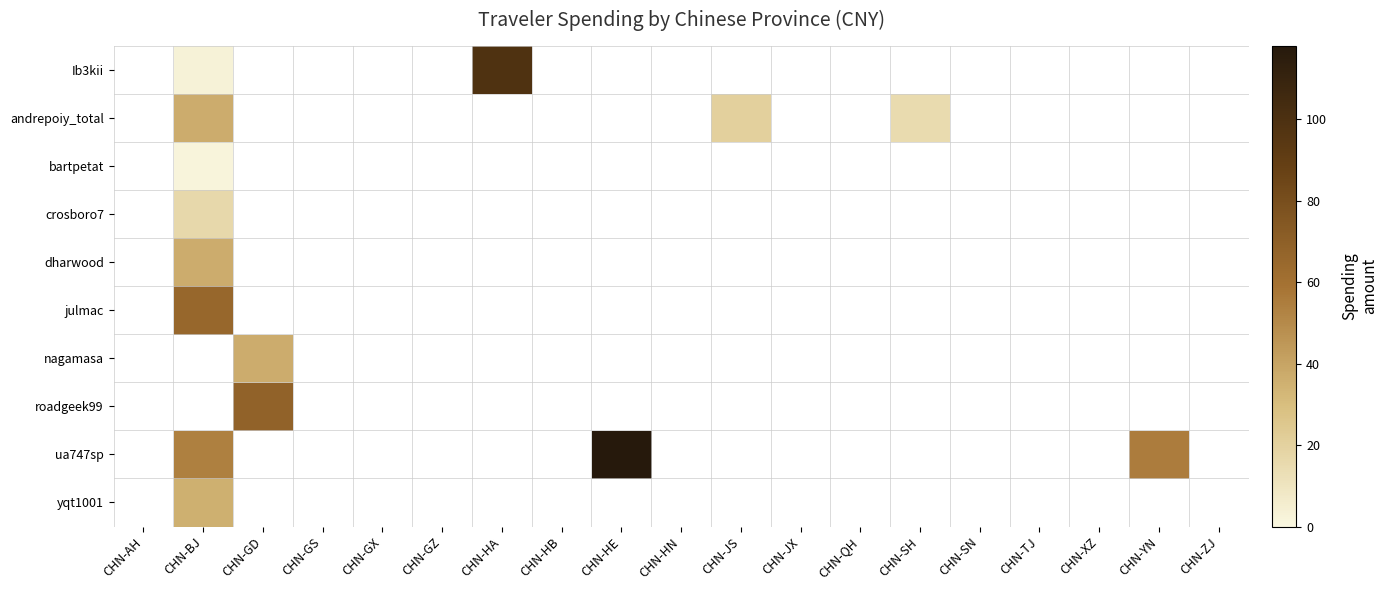

At how many categories does at least one series exceed 46?

5